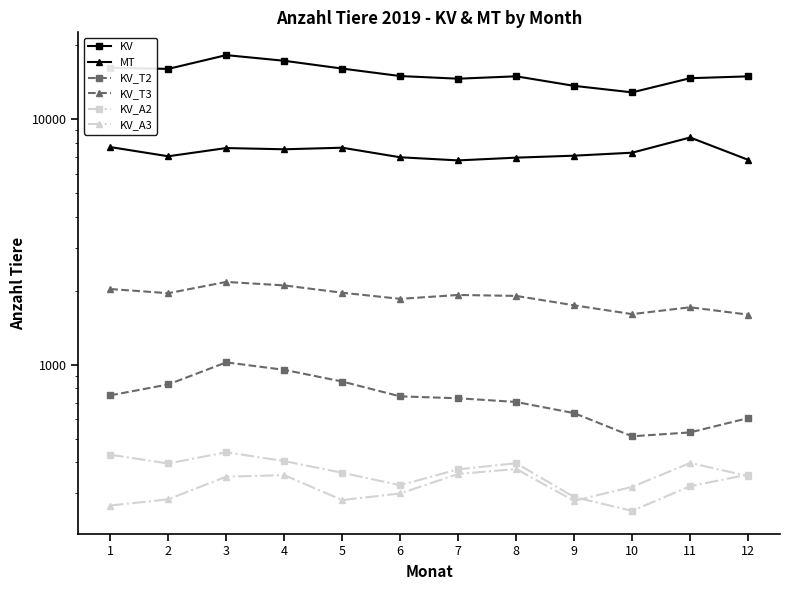

At which category is the sum across all series the highest?

3